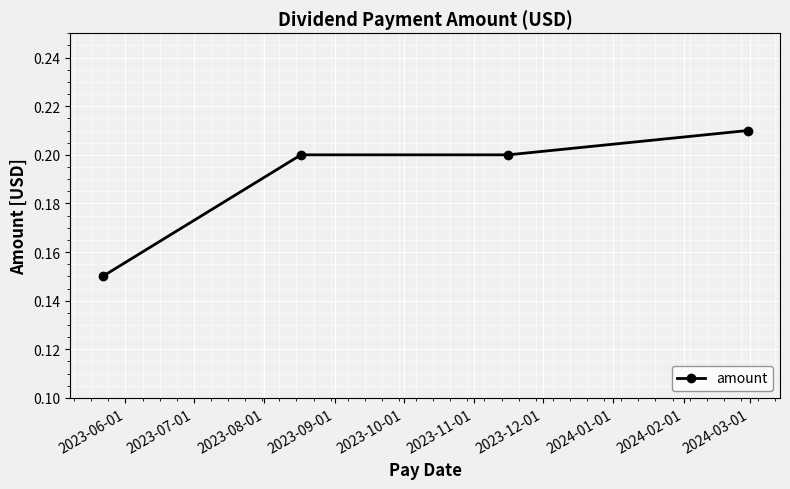

Is this an area chart (filled region under the line)?

No